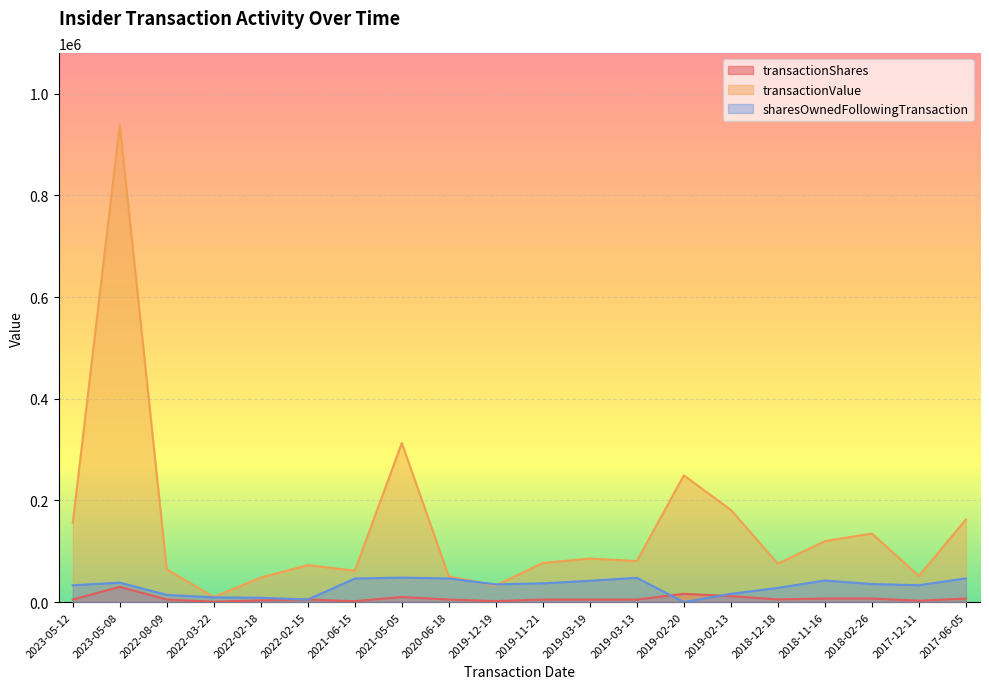

What is the difference between the second highest and second lowest values in the transactionValue series?

280320